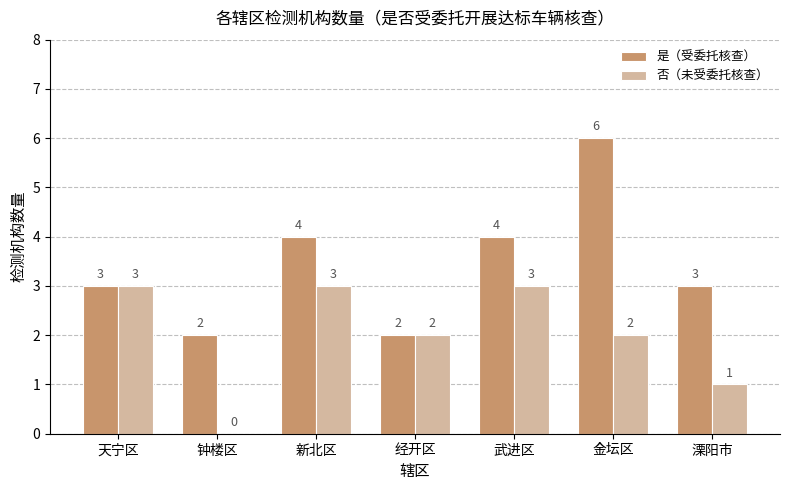

Count the number of categories in the chart.

7